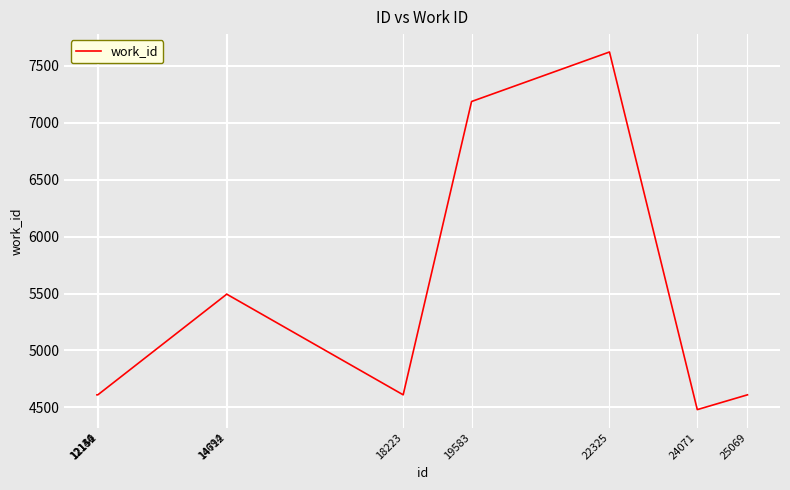

How many lines are shown in the chart?

1